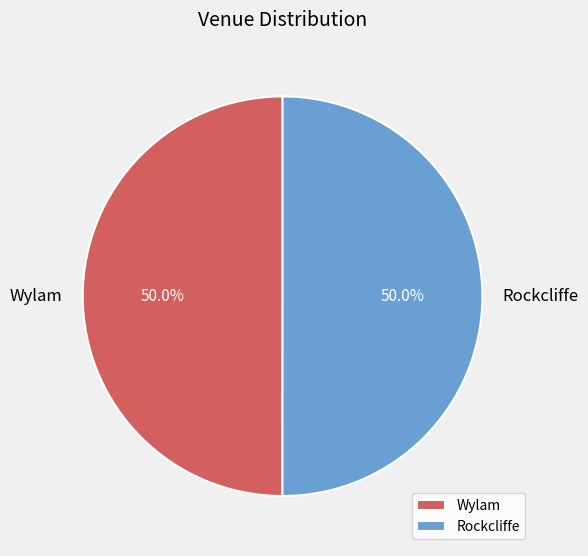

Combined, what portion of the pie is Rockcliffe and Wylam?

100.0%